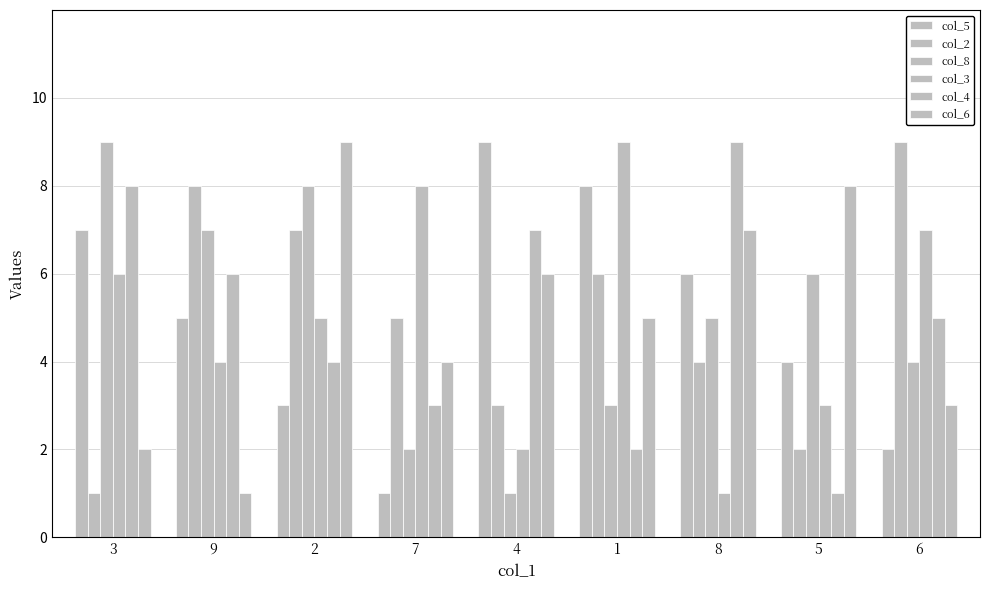

List the series in order of their peak value, lowest first.

col_5, col_2, col_8, col_3, col_4, col_6